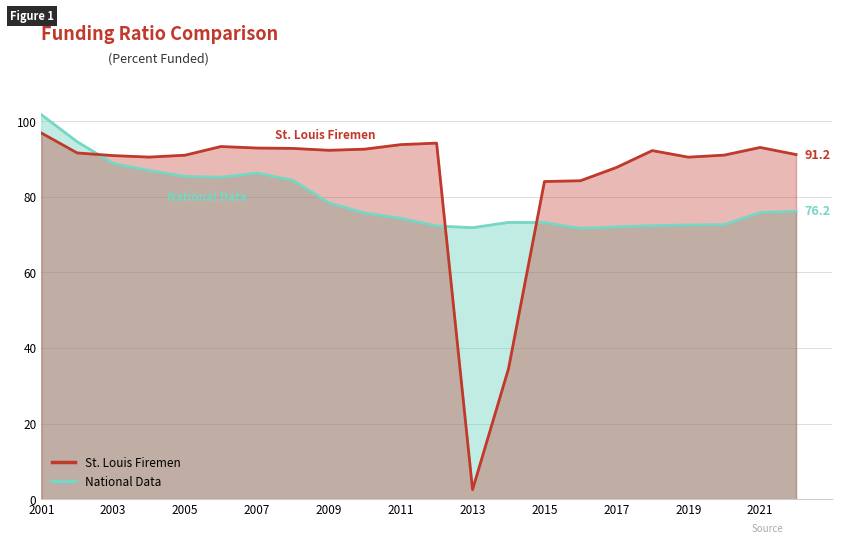

Is the value of National Data at 2002 greater than the value of St. Louis Firemen at 2015?

Yes